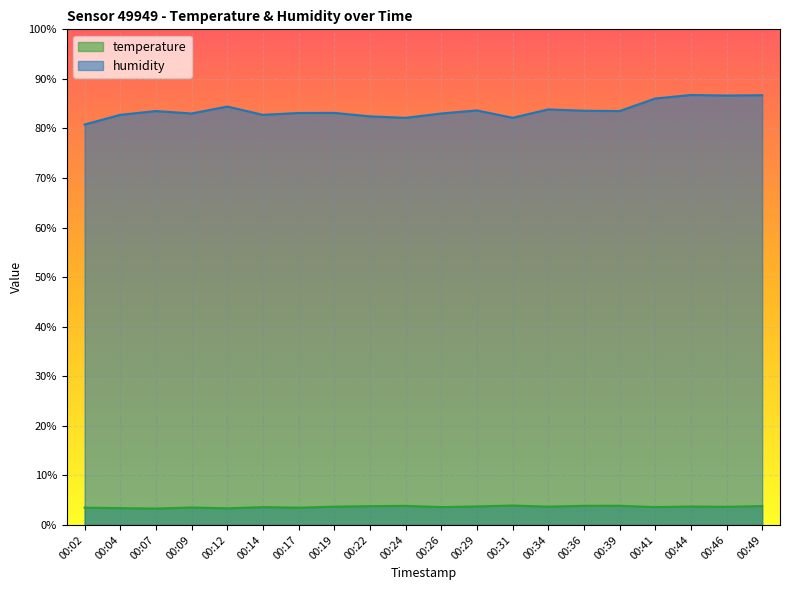

What is the value of the temperature point at the 6th from the left?

3.6